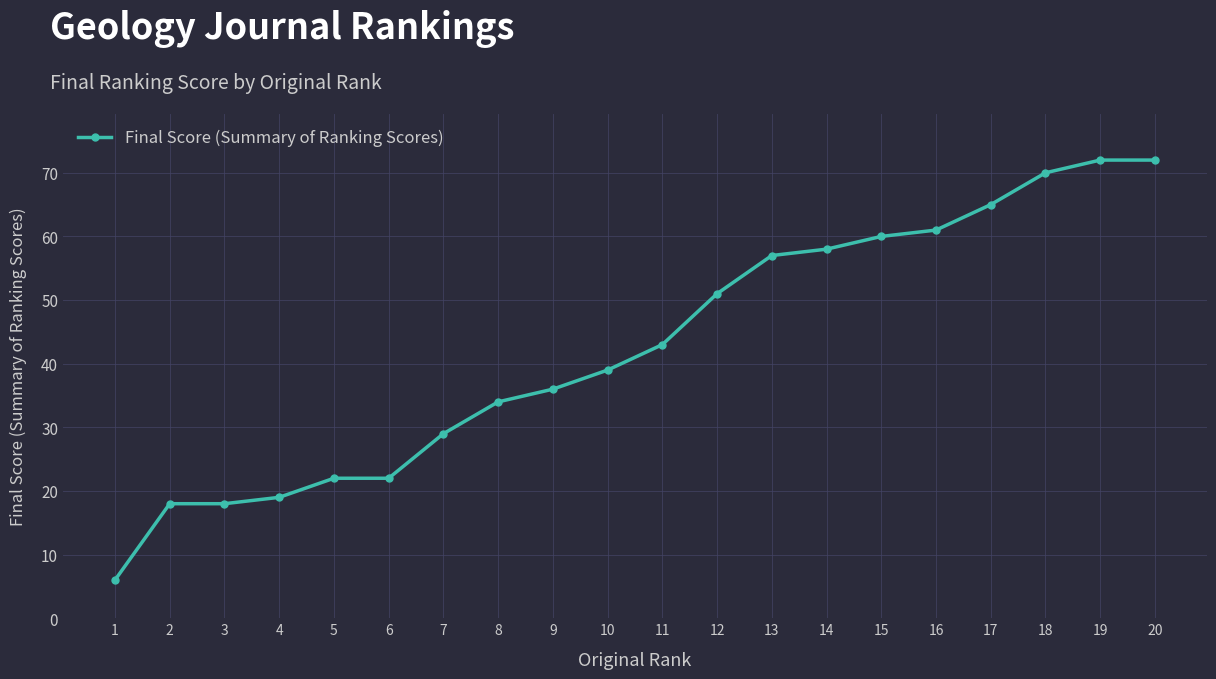

Reading left to right, extract all data points from this chart.

1=6	2=18	3=18	4=19	5=22	6=22	7=29	8=34	9=36	10=39	11=43	12=51	13=57	14=58	15=60	16=61	17=65	18=70	19=72	20=72